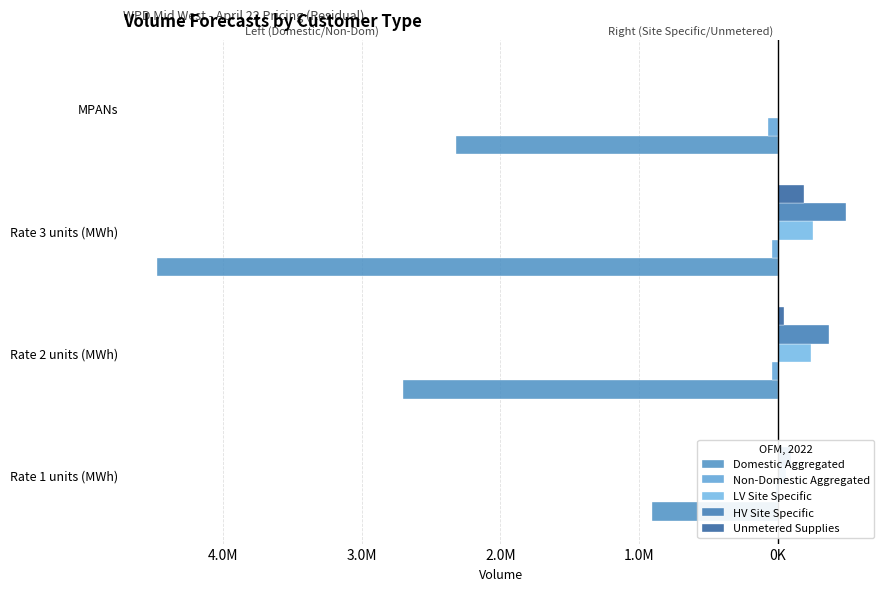

The Non-Domestic Aggregated series shows -18533.5 at Rate 1 units (MWh). True or false?

False